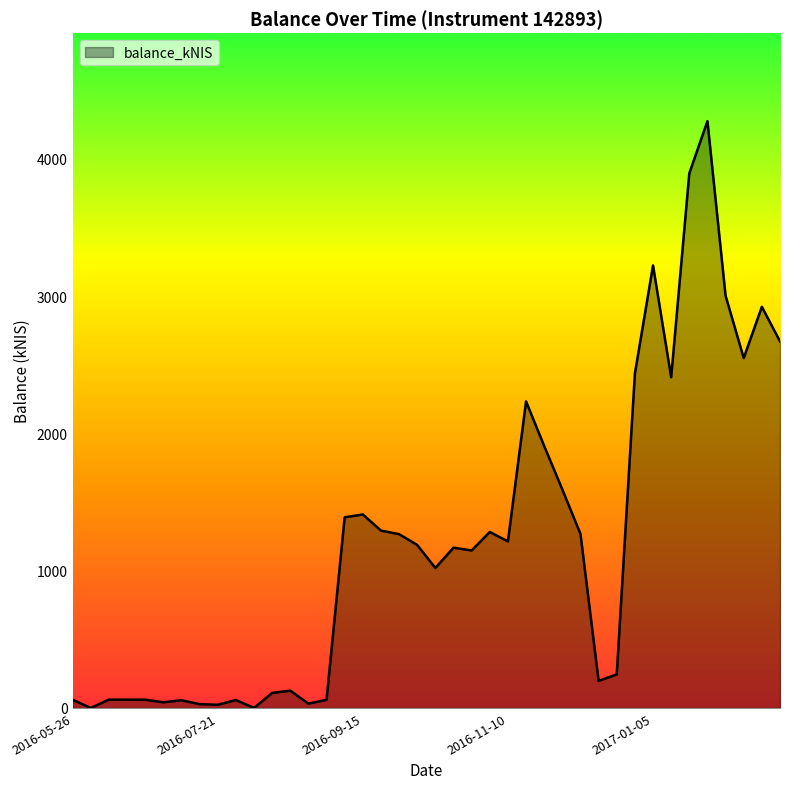

What is the difference between the maximum and minimum values?

4273.4